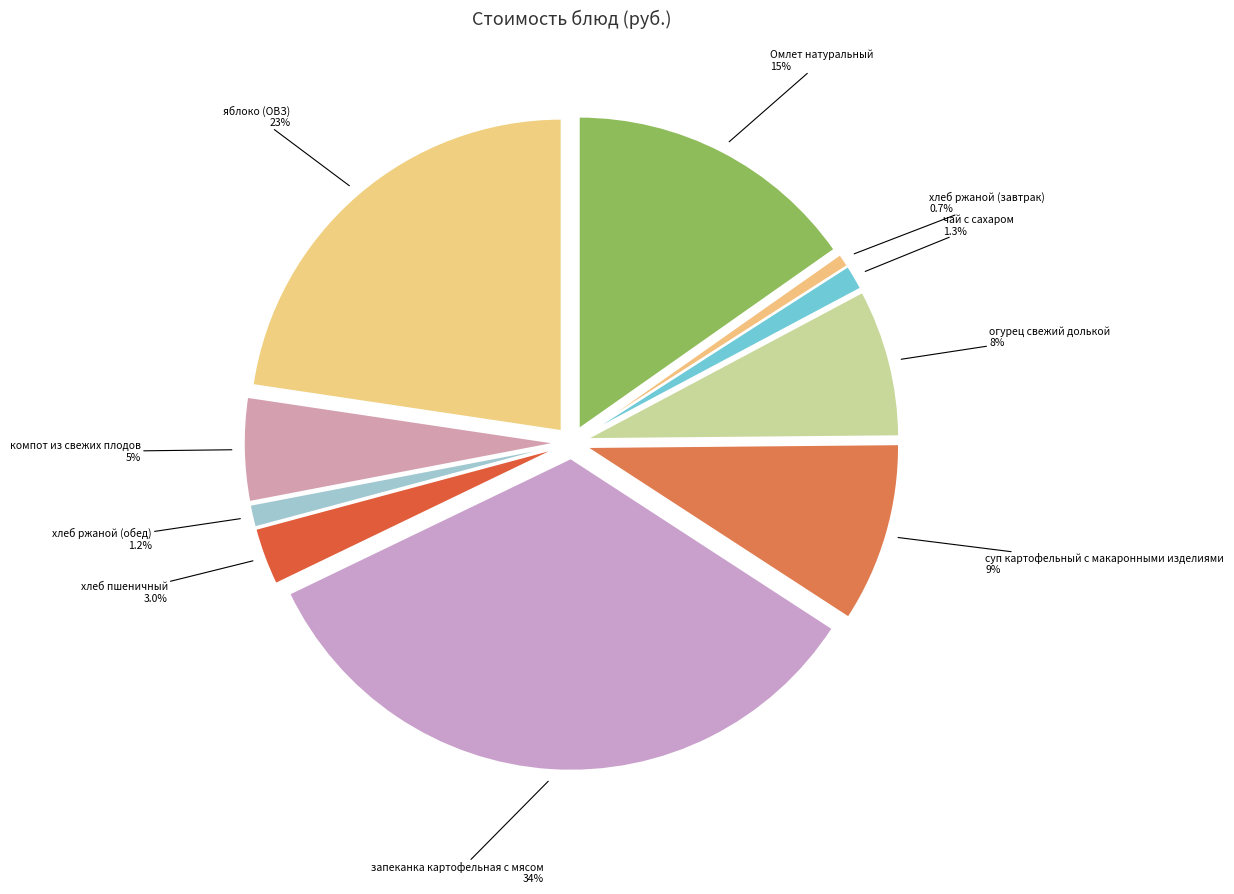

Does any single category account for the majority?

No